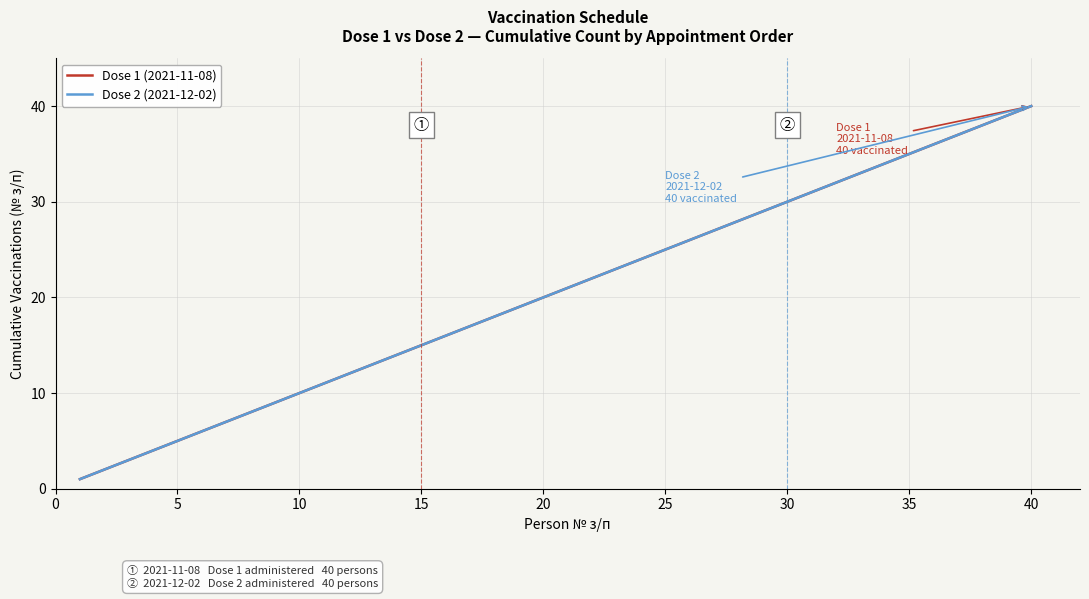

Does the chart have visible grid lines?

Yes